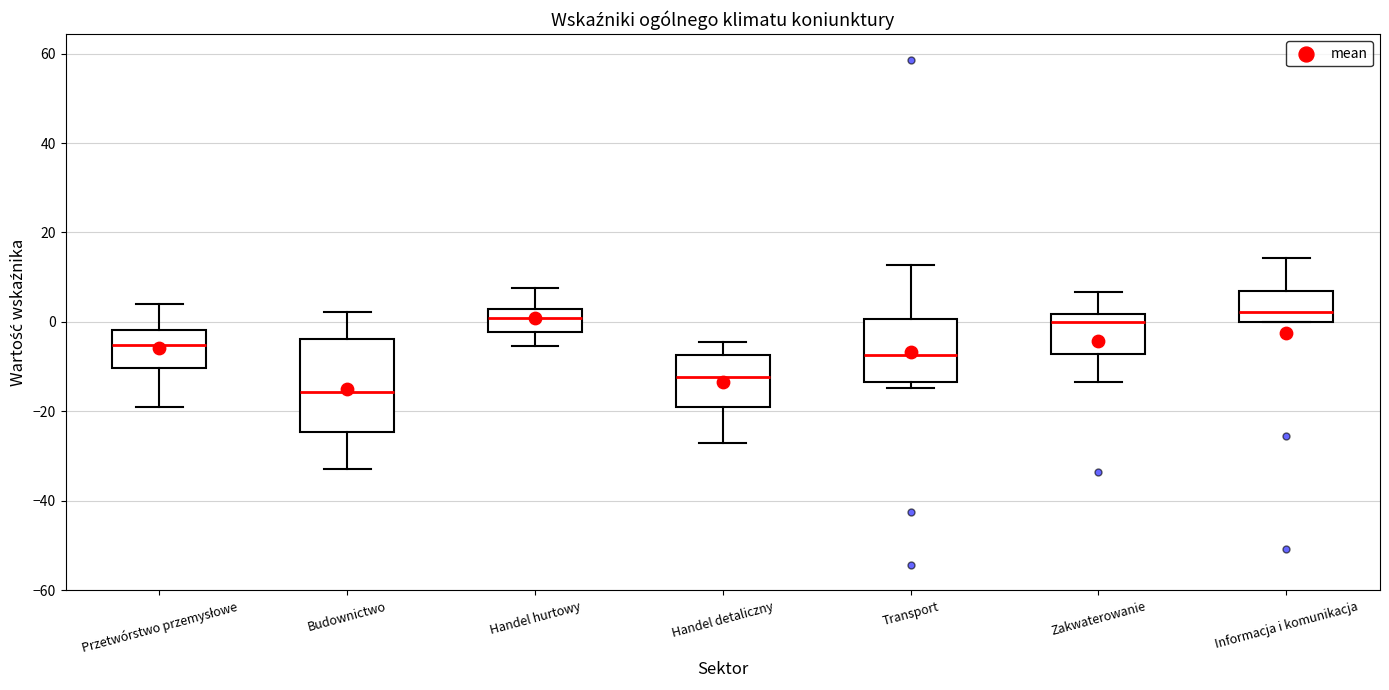

Reading left to right, read every box against the y-axis: the position of its median line, the range the box covers, and the ends of its whiskers. The values are not printed on the chart, so give them approximately, as read against the axis.

Przetwórstwo przemysłowe: median -6, box -10 to -2, whiskers -18 to 4
Budownictwo: median -16, box -24 to -4, whiskers -32 to 2
Handel hurtowy: median 0, box -2 to 2, whiskers -6 to 8
Handel detaliczny: median -12, box -20 to -8, whiskers -28 to -4
Transport: median -8, box -14 to 0, whiskers -14 (just below the box's lower edge) to 12
Zakwaterowanie: median 0, box -8 to 2, whiskers -14 to 6
Informacja i komunikacja: median 2, box 0 to 6, whiskers 0 to 14